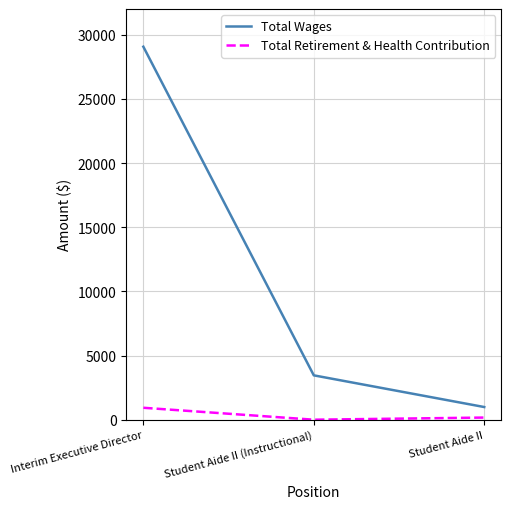

List the labels in order of Total Wages value, largest first.

Interim Executive Director, Student Aide II (Instructional), Student Aide II